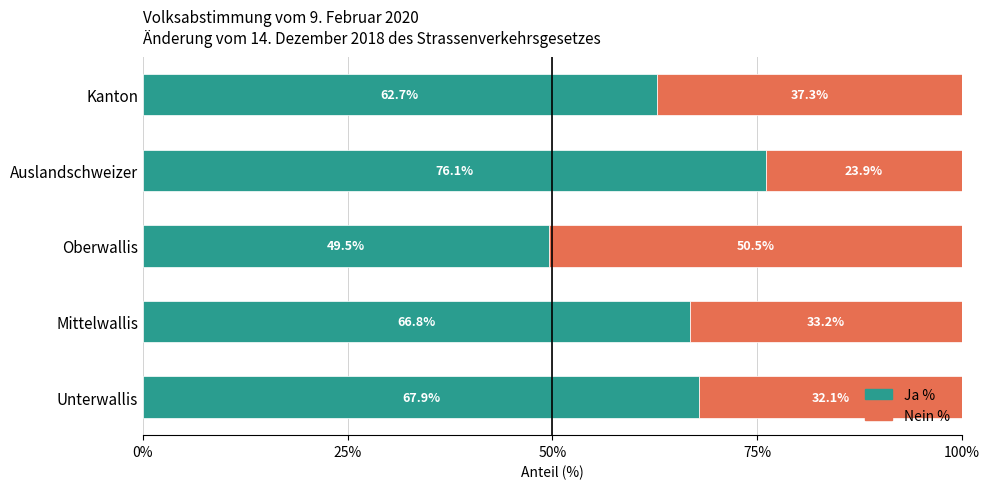

List the labels in order of Ja % value, largest first.

Auslandschweizer, Unterwallis, Mittelwallis, Kanton, Oberwallis